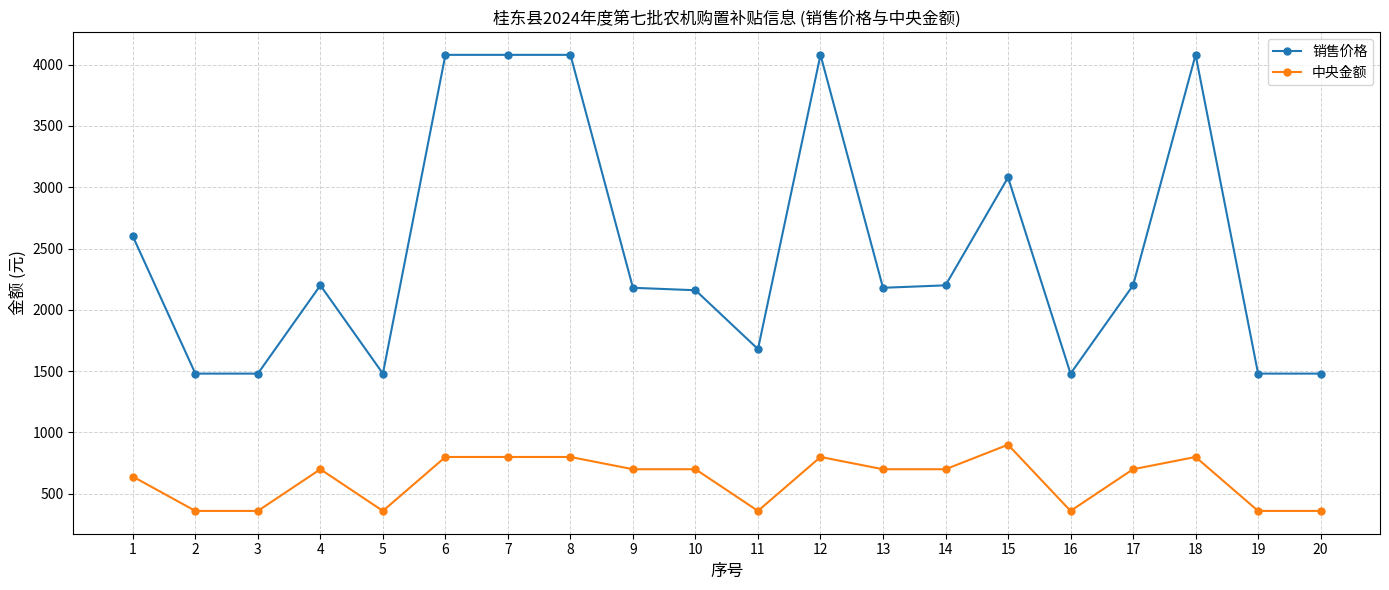

The 中央金额 series shows 1362 at 8. True or false?

False